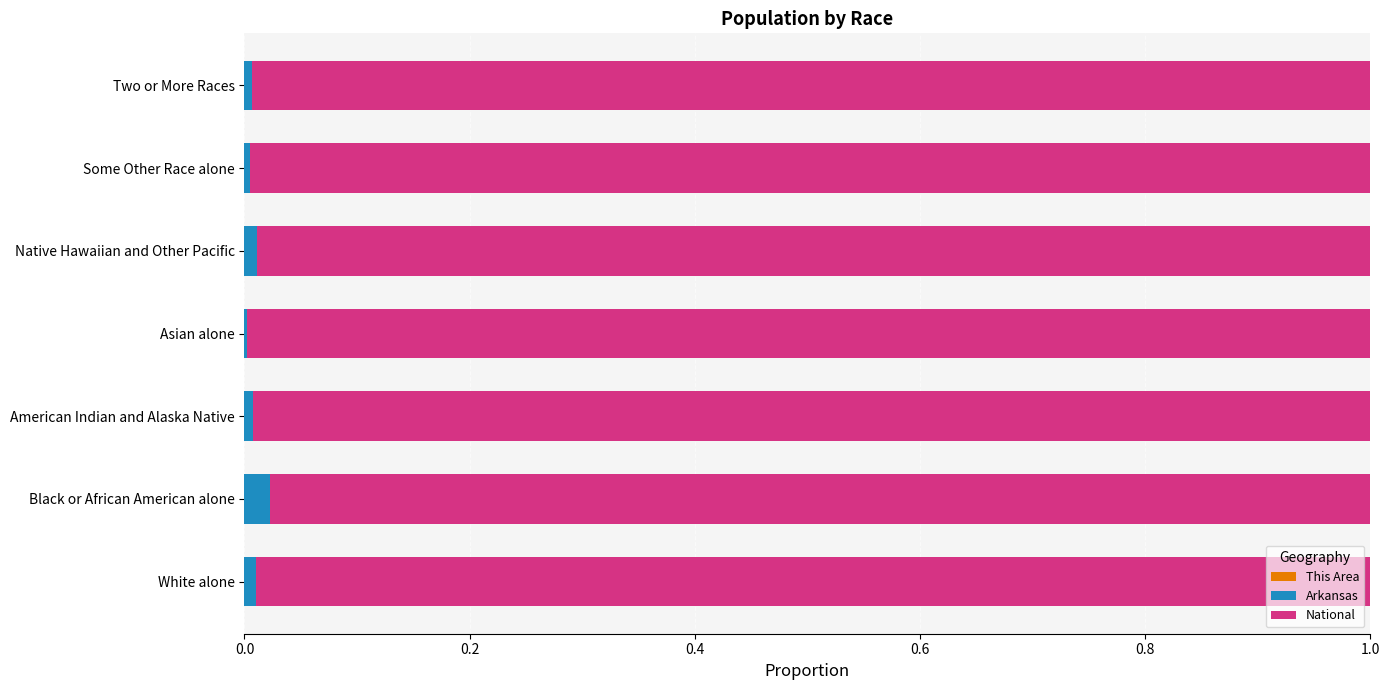

Which series has the largest total across all categories?

National